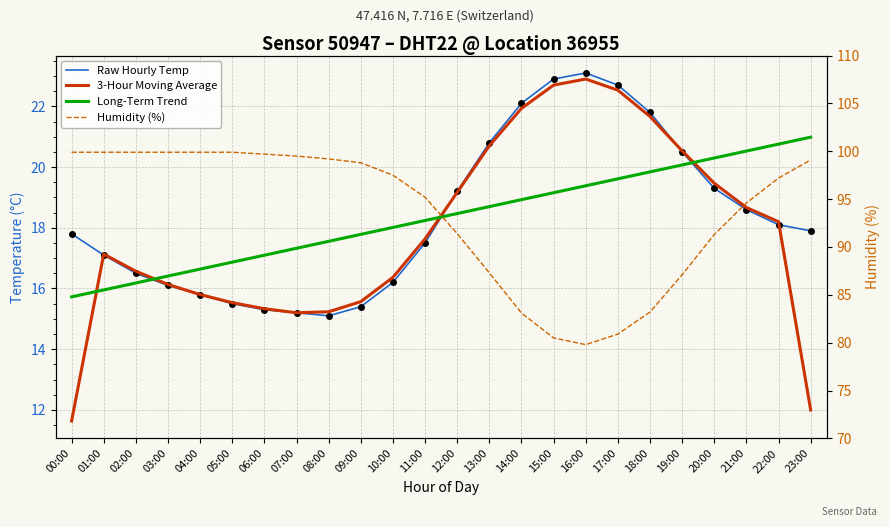

What is the average value of the Humidity (%) series?

93.5